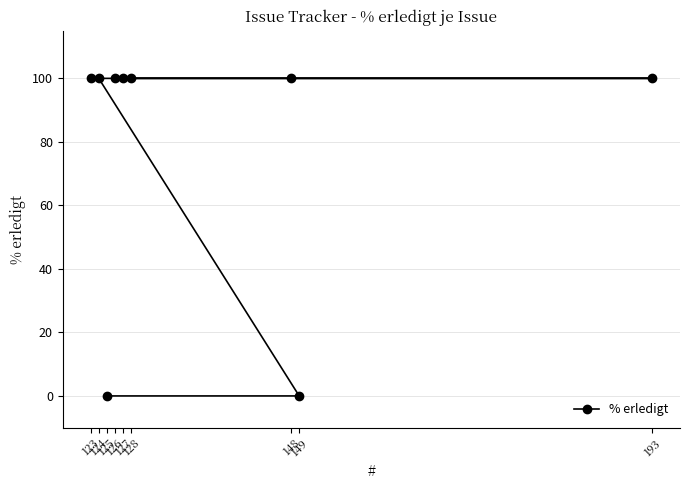

Rank the categories by value from lowest to highest.

149, 125, 126, 127, 128, 148, 193, 123, 124